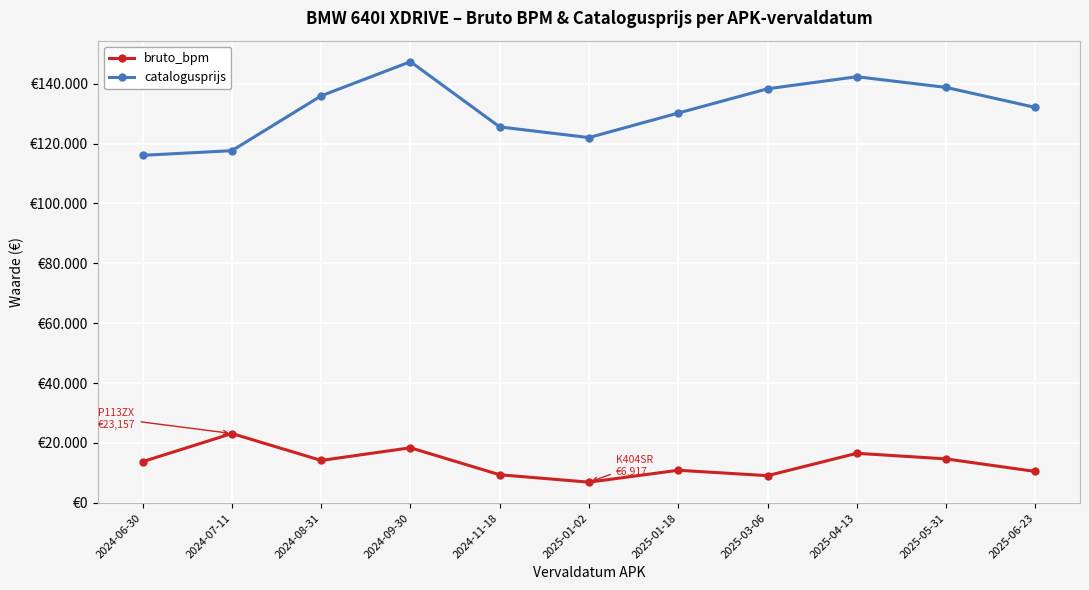

What position from the right is 2025-01-18?

5